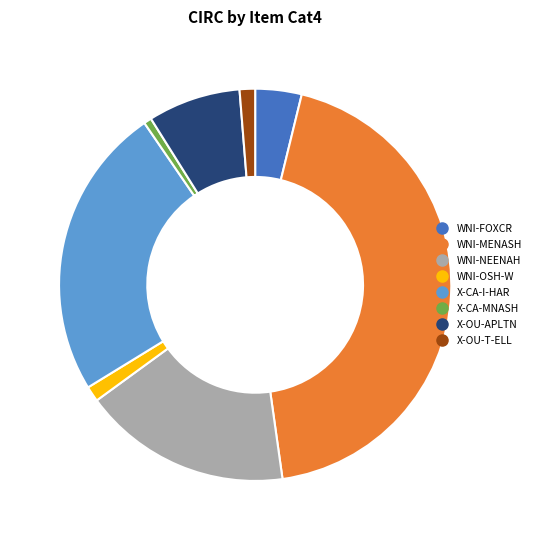

Does any single category account for the majority?

No